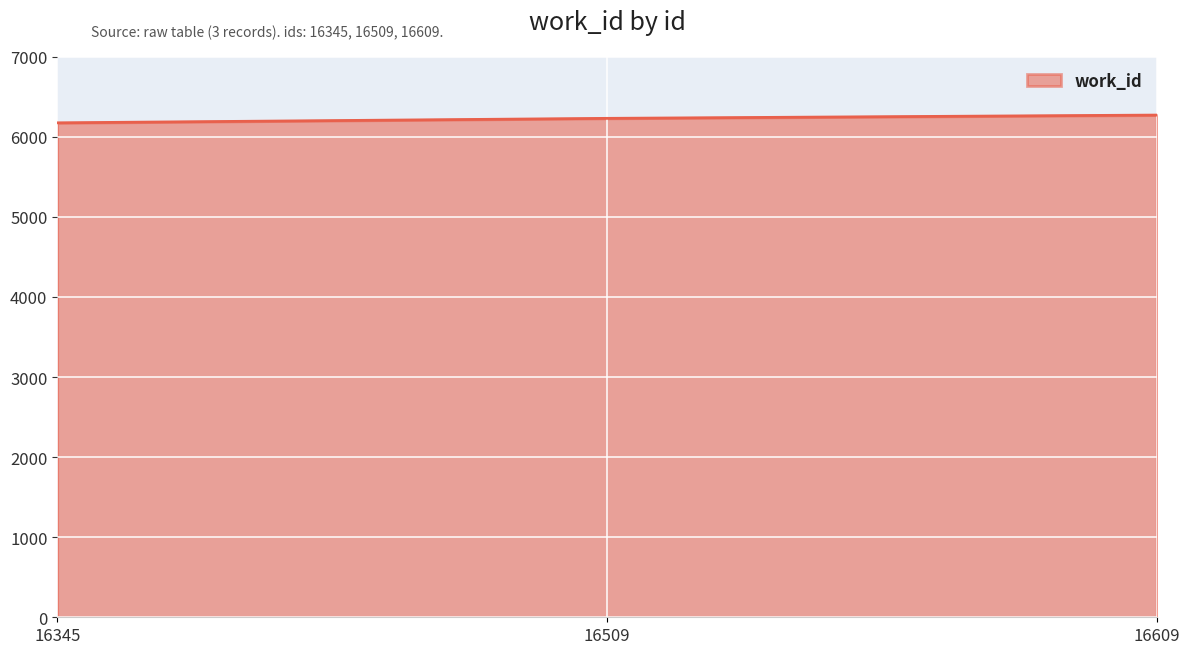

What is the maximum value shown in the chart?

6272